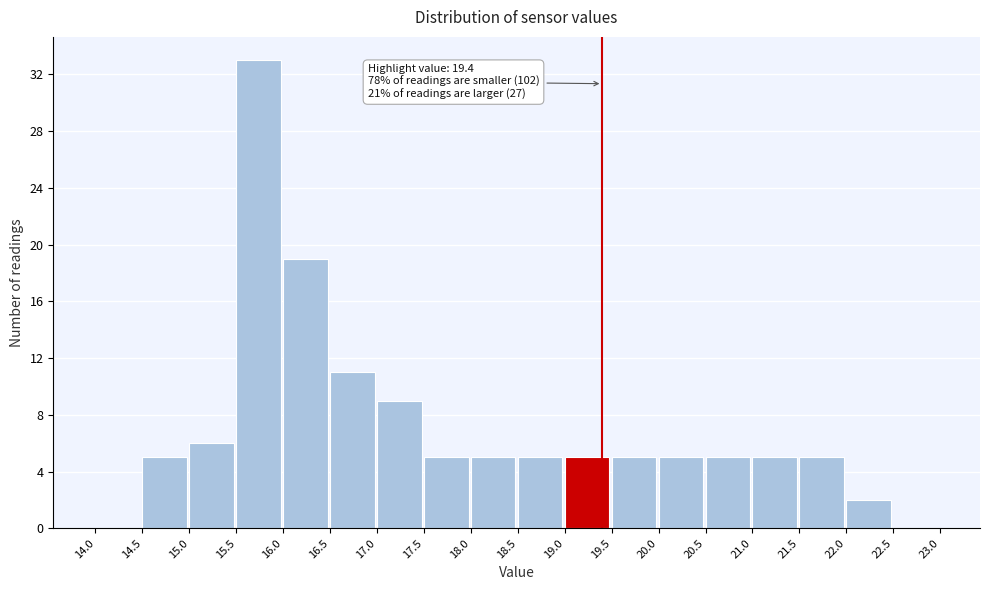

Which range on the x-axis has the tallest bar?

15.5 to 16.0